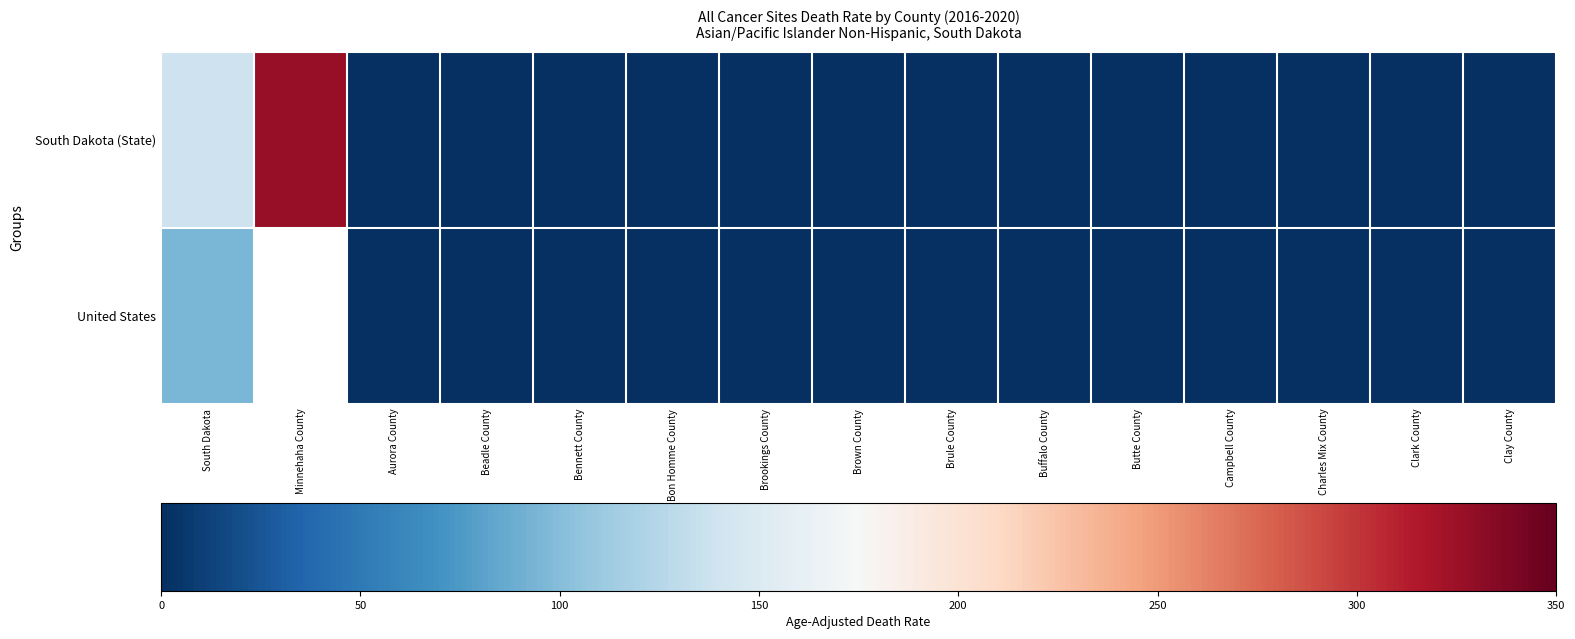

At how many categories does at least one series exceed 2?

2